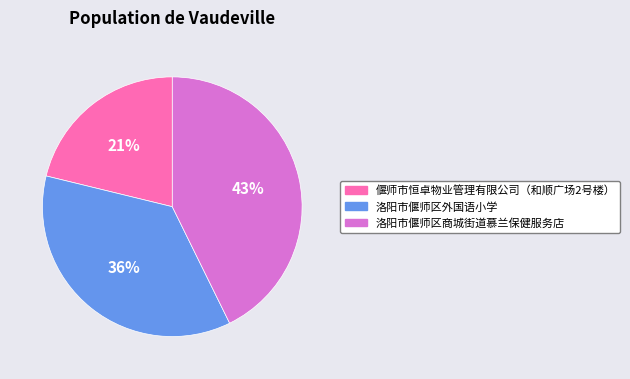

Is there any slice that represents more than half of the pie?

No